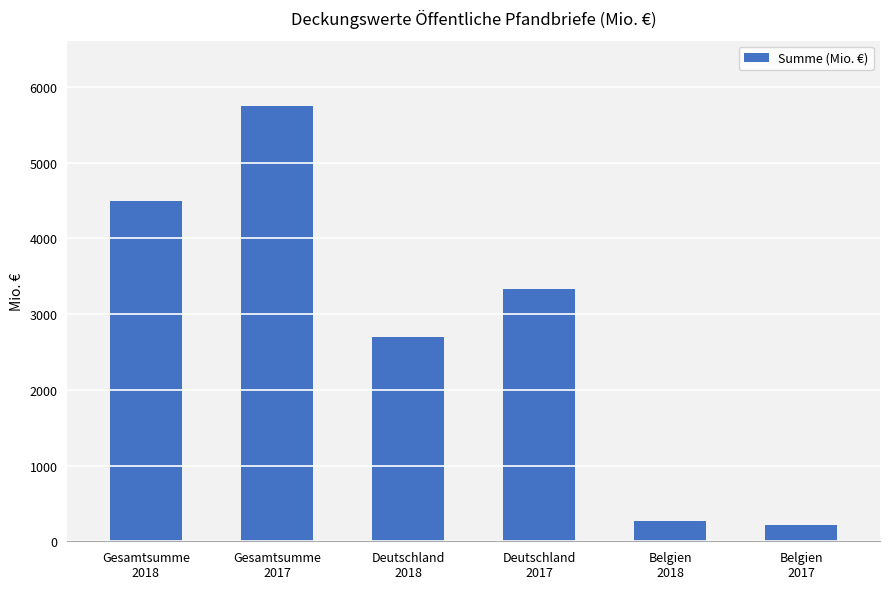

How many bars are there in total?

6